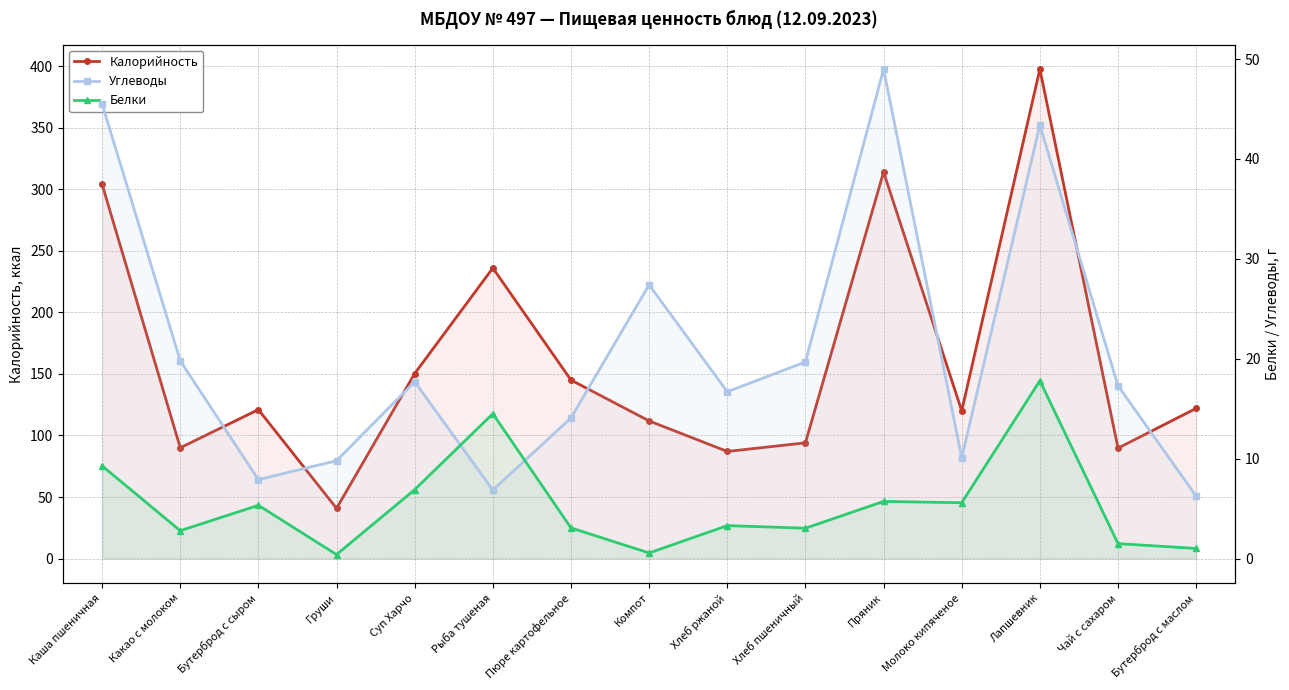

True or false: Белки has more than 2 points higher than both neighbors.

True